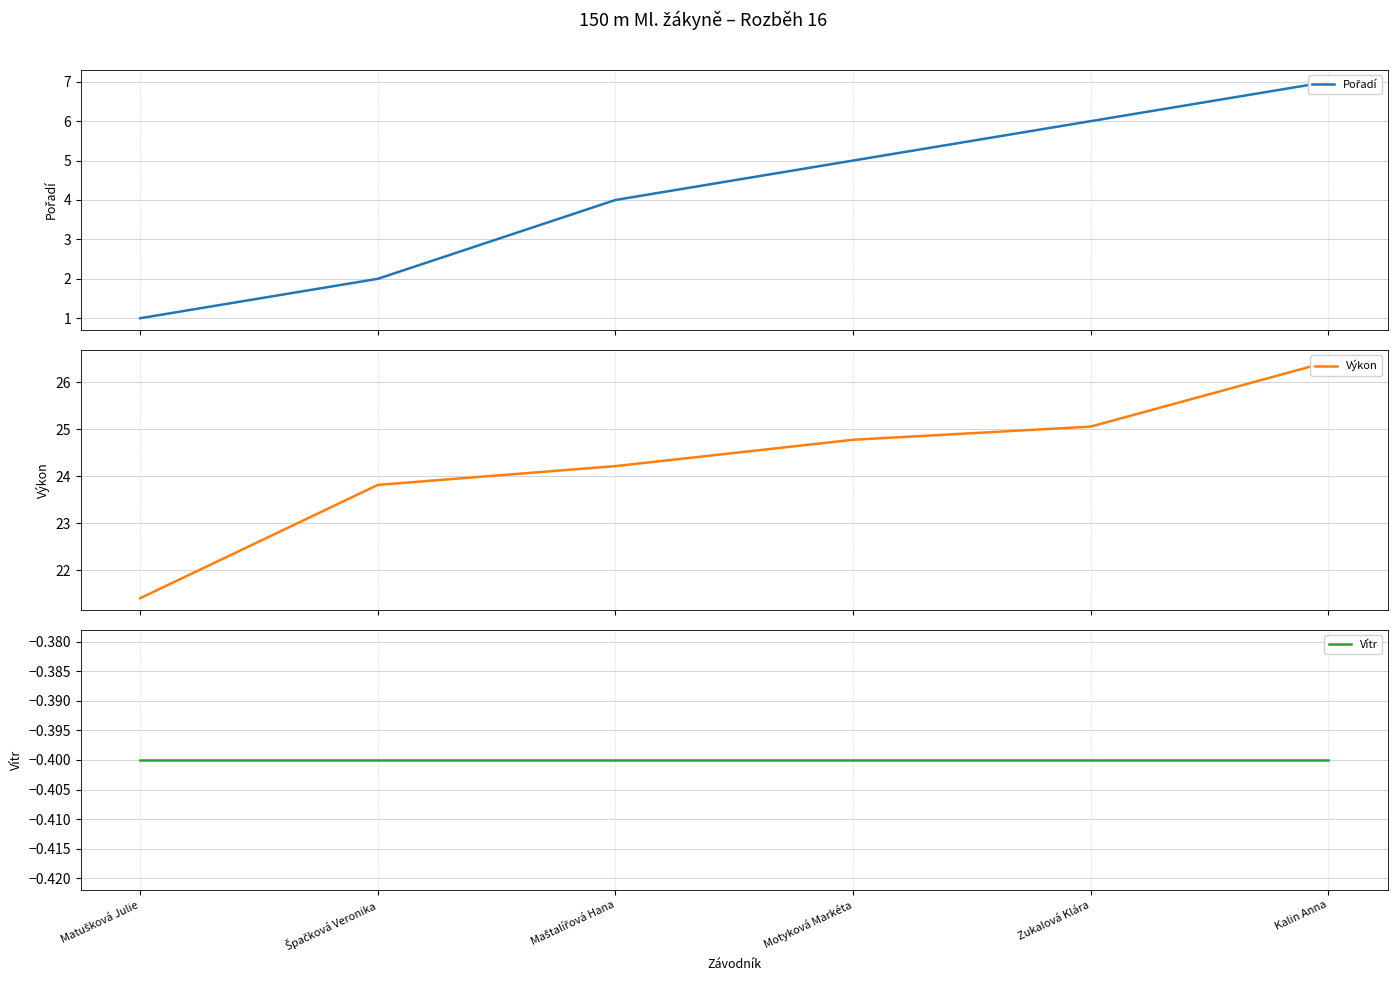

What are all the series names shown in the legend?

Pořadí, Výkon, Vítr